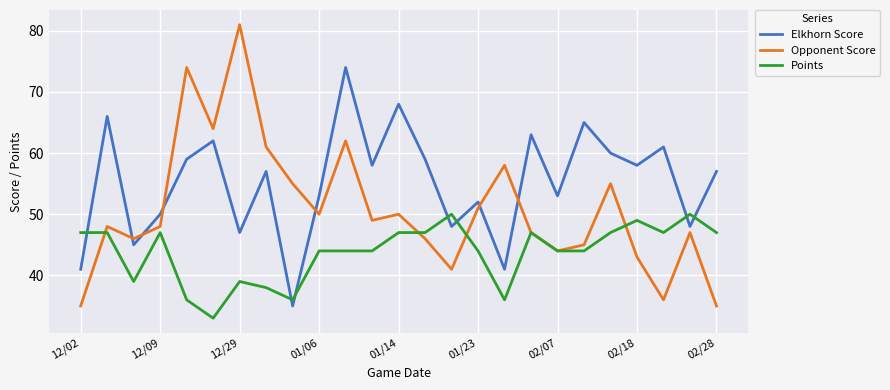

Rank the series by their average value, from lowest to highest.

Points, Opponent Score, Elkhorn Score